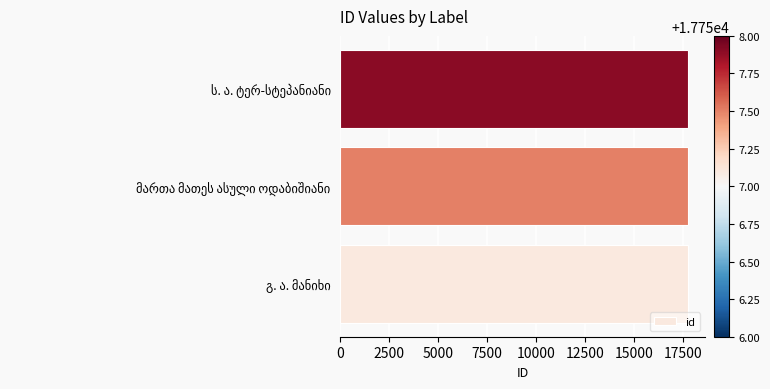

What is the average value?

17757